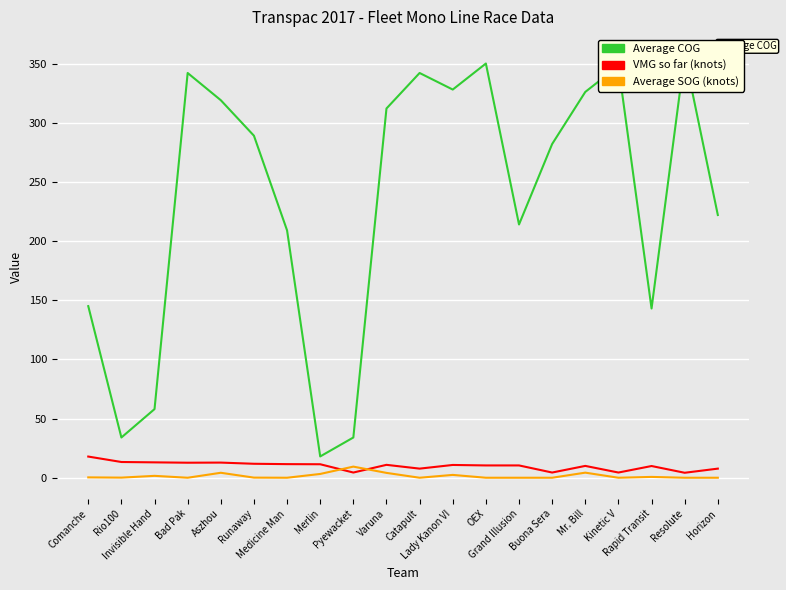

The value of Average SOG (knots) at Lady Kanon VI is 2.4. True or false?

True